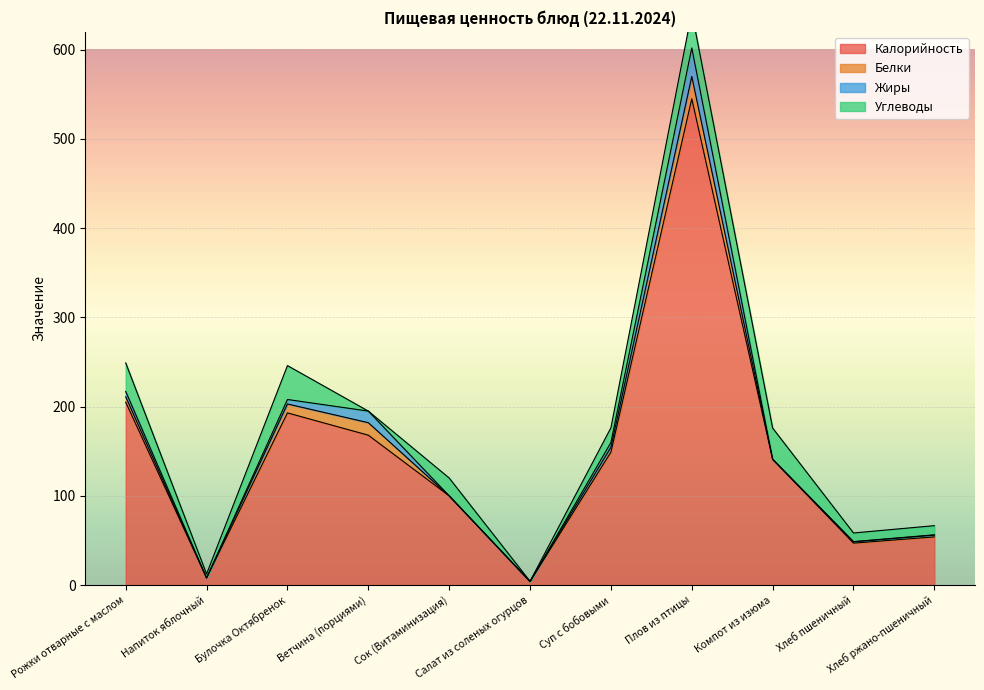

Reading left to right, list all the values displayed in this chart.

Калорийность: 205.0	8.0	193.0	168.0	100.0	4.0	149.0	545.0	141.0	47.0	54.0
Белки: 6.0	0.0	10.0	14.0	0.0	0.0	5.5	25.0	0.0	1.5	2.0
Жиры: 6.0	0.0	5.0	13.0	0.0	0.0	5.3	32.0	0.0	0.2	0.4
Углеводы: 32.0	4.4	38.0	0.0	20.0	0.3	16.5	40.0	35.0	9.7	10.3